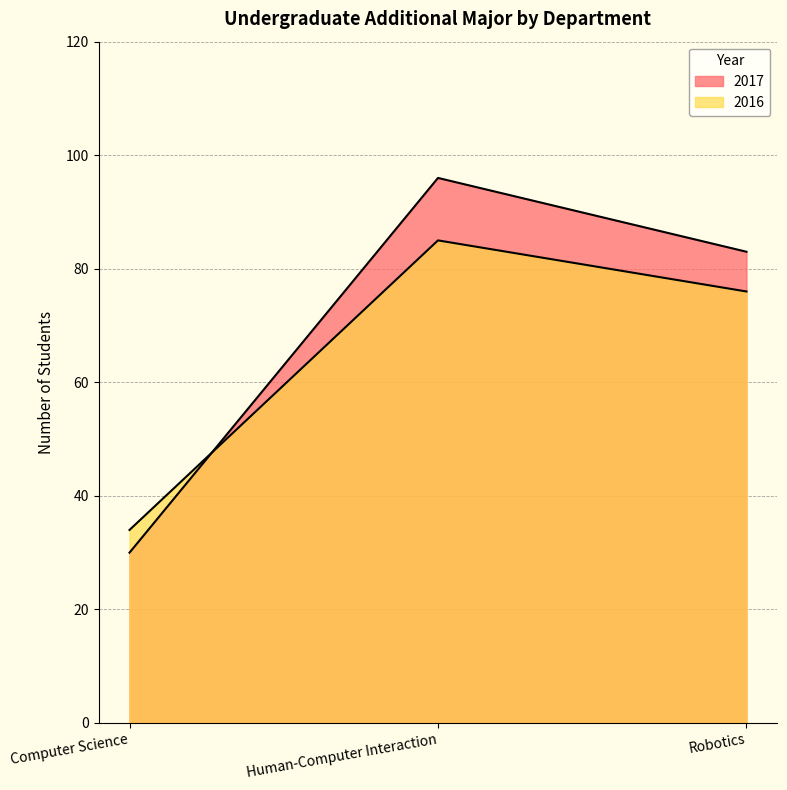

What is the difference between the maximum and minimum values in the 2016 series?

51